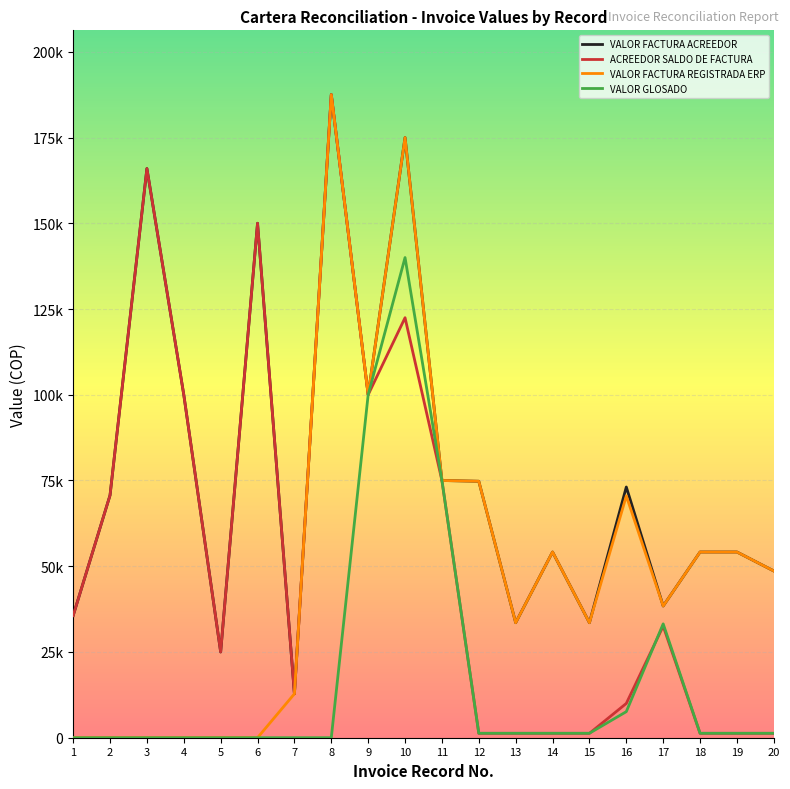

True or false: ACREEDOR SALDO DE FACTURA has a value of 32536 at 17.

True